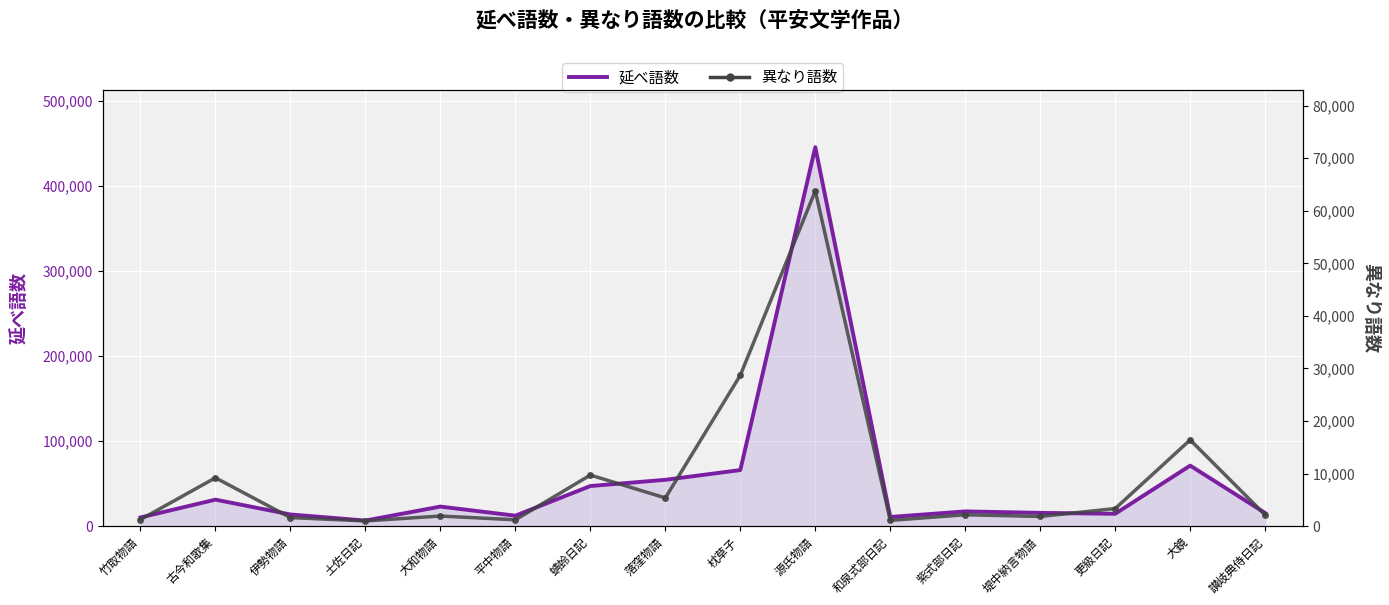

Count the number of categories in the chart.

16